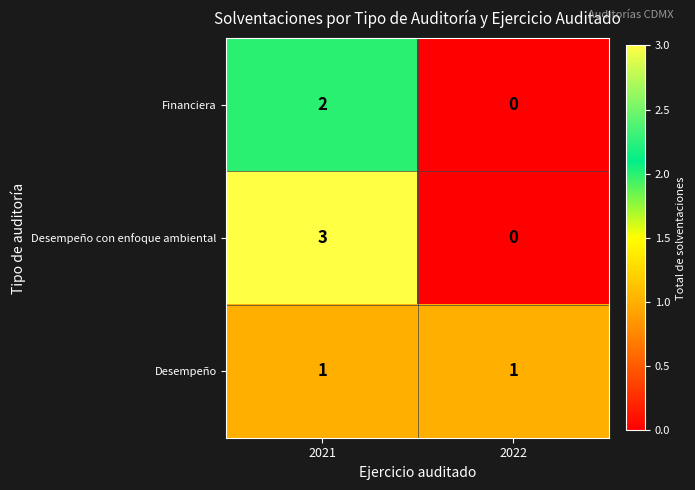

The value of Financiera at 2021 is 3. True or false?

False